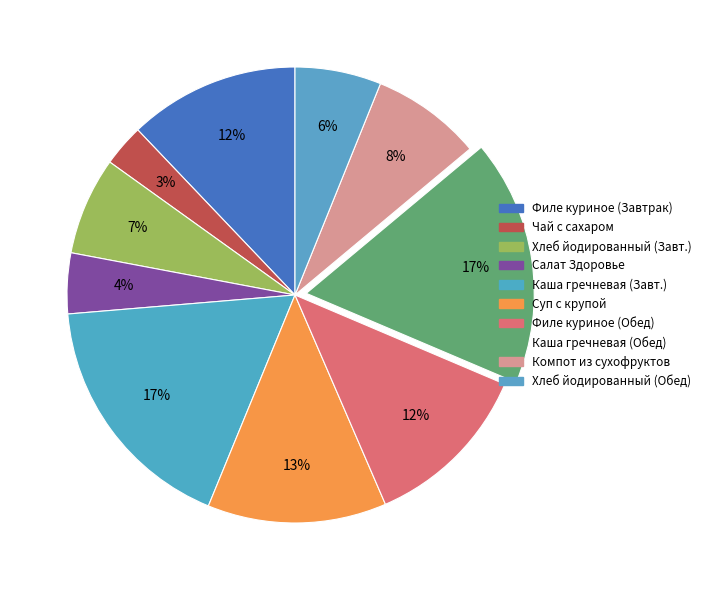

Is there a majority slice in this chart?

No